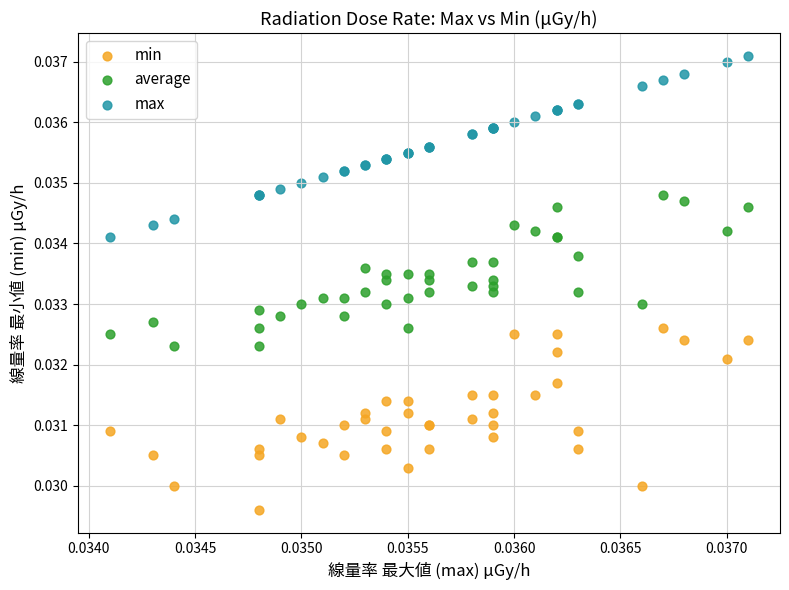

Which series contains the lowest Y value?

min